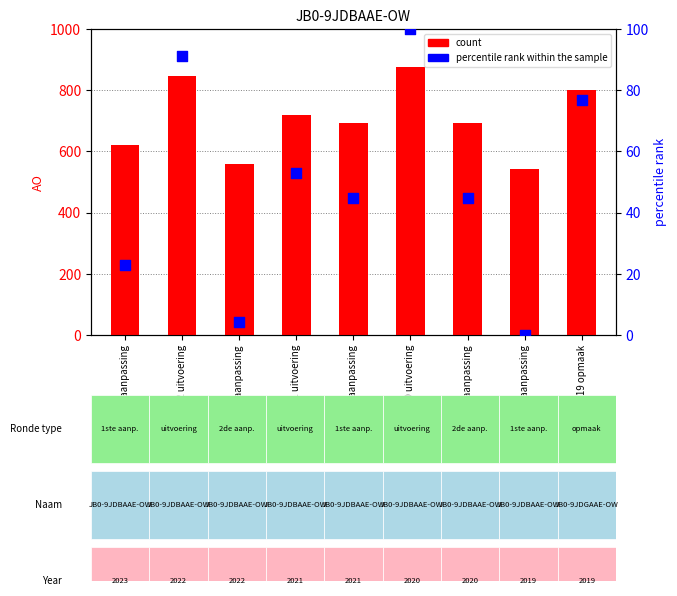

Is the value of count at 2023 1ste aanpassing greater than the value of percentile rank within the sample at 2021 uitvoering?

Yes